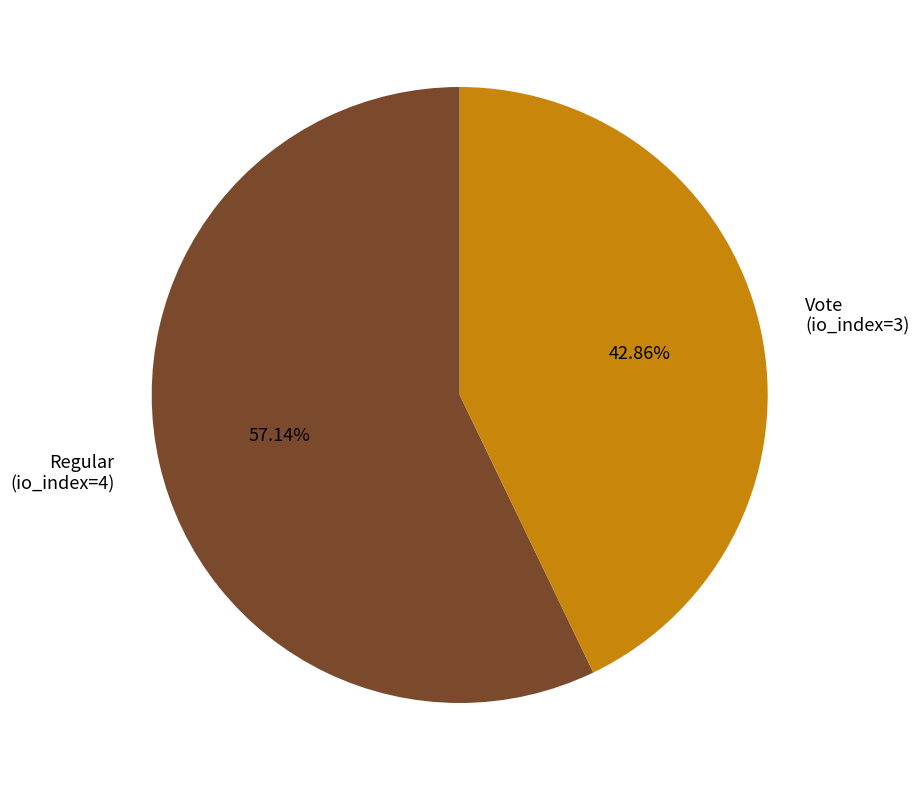

How many segments does this pie chart have?

2